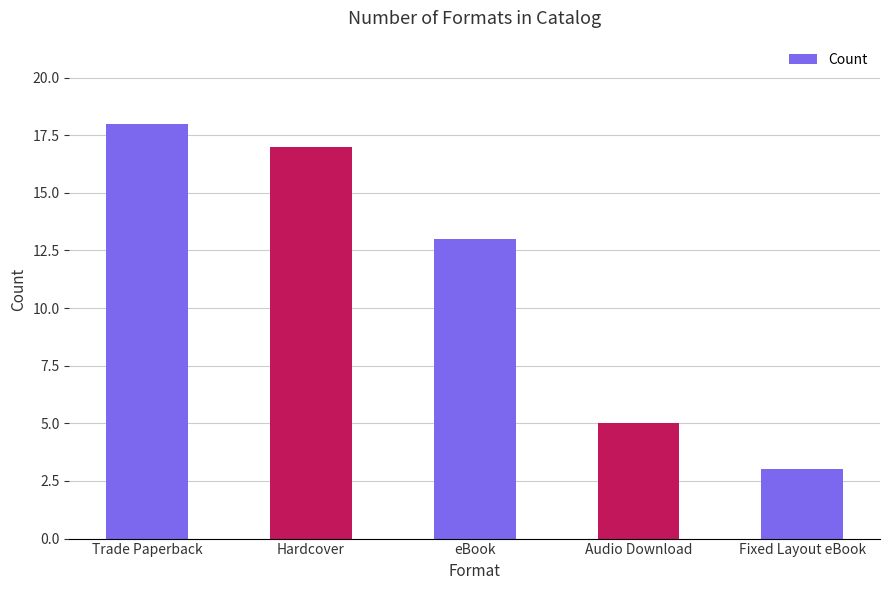

Which label corresponds to the largest value in the chart?

Trade Paperback